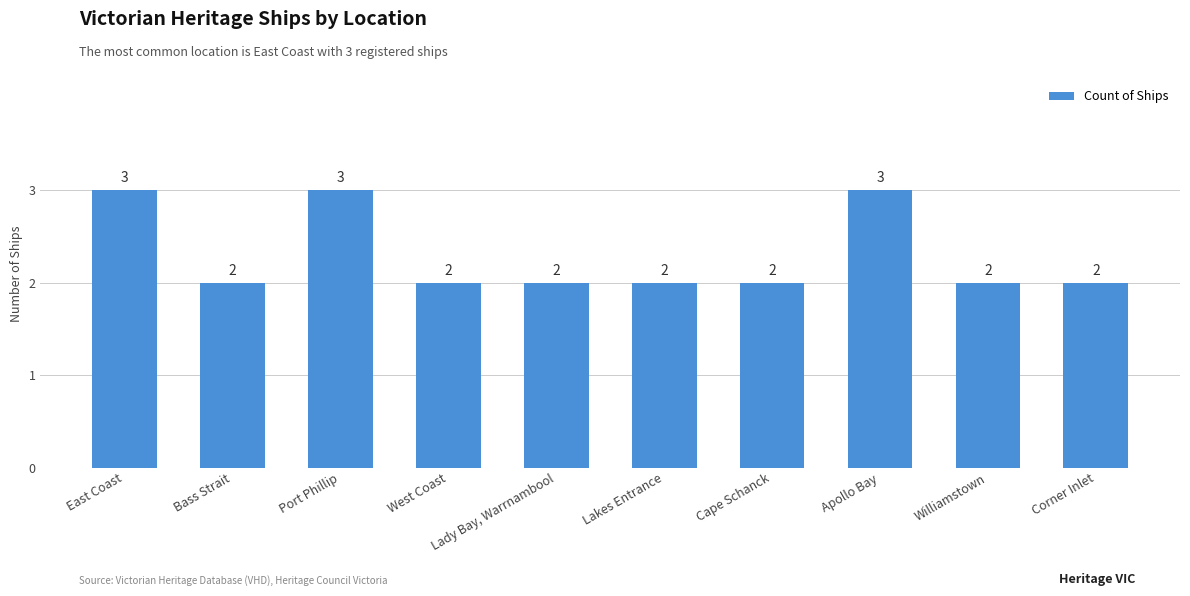

What is the change in value from Bass Strait to Port Phillip?

+1